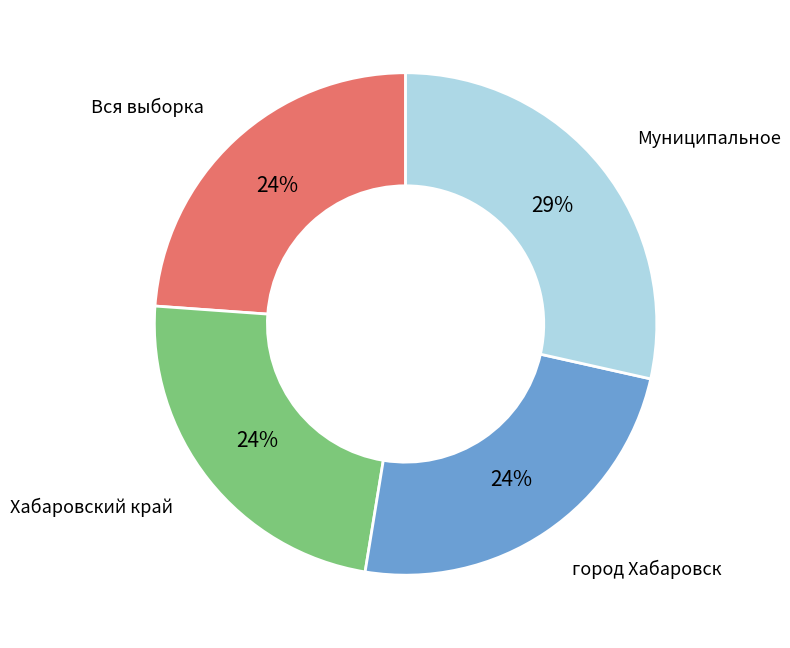

Is there any slice that represents more than half of the pie?

No